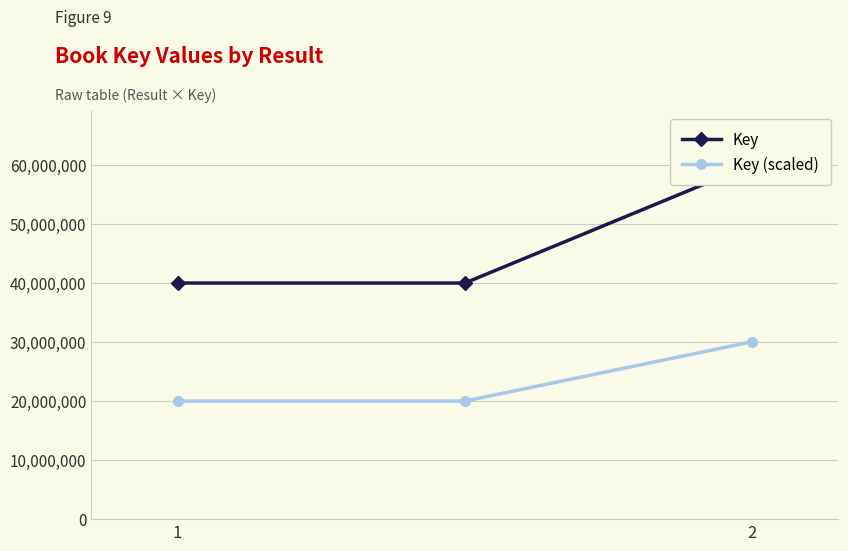

Reading right to left, extract all data points from this chart.

Key: 60089707	39989586	39989586
Key (scaled): 30044853	19994793	19994793